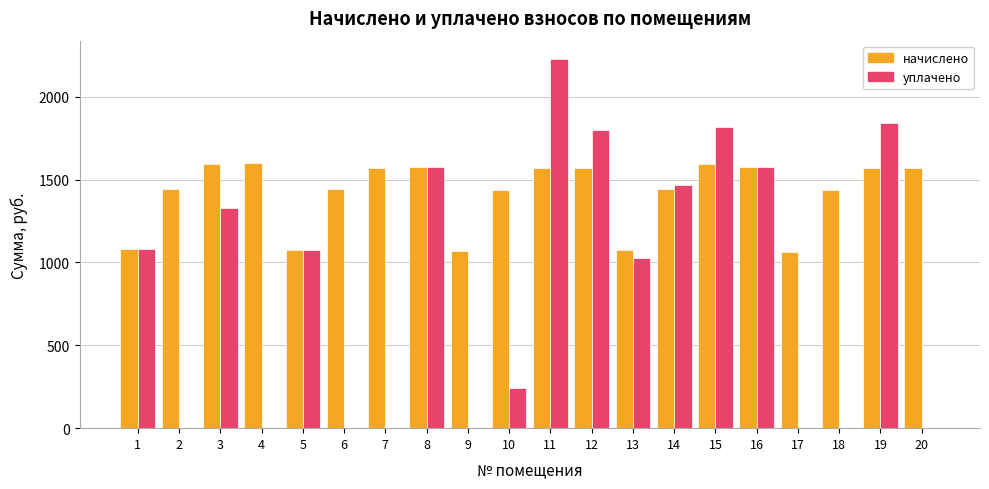

The value of начислено at 15 is 2375.5. True or false?

False